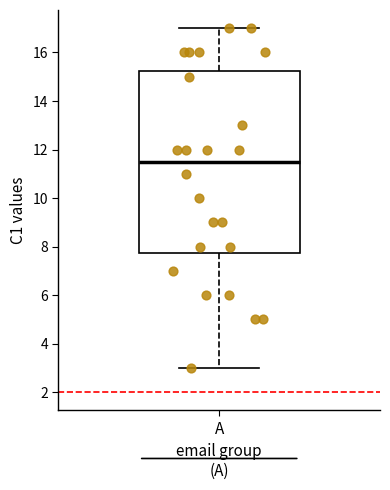

Where does the upper whisker of the box for A end on the y-axis? The values are not printed on the chart, so give them approximately, as read against the axis.

17.0